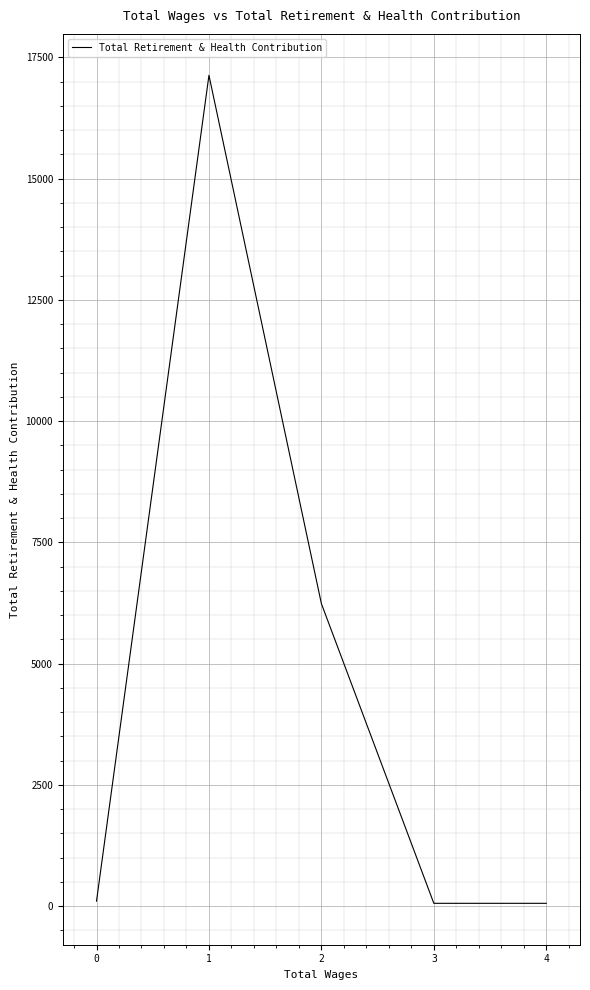

True or false: the data shows 101 at 0.

True